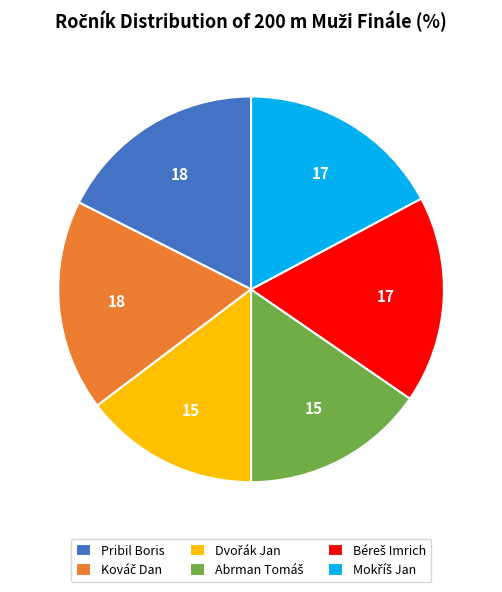

Does any single category account for the majority?

No